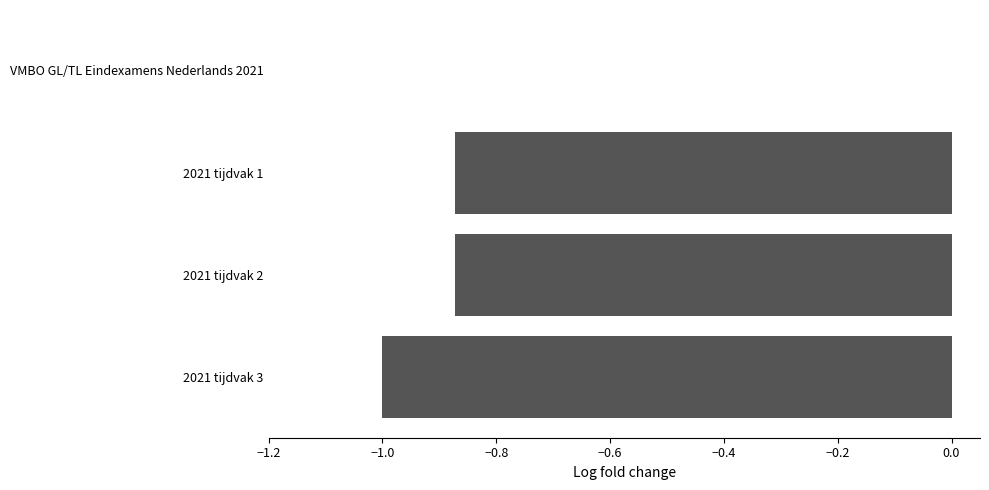

Which has a higher value, 2021 tijdvak 3 or 2021 tijdvak 1?

2021 tijdvak 1